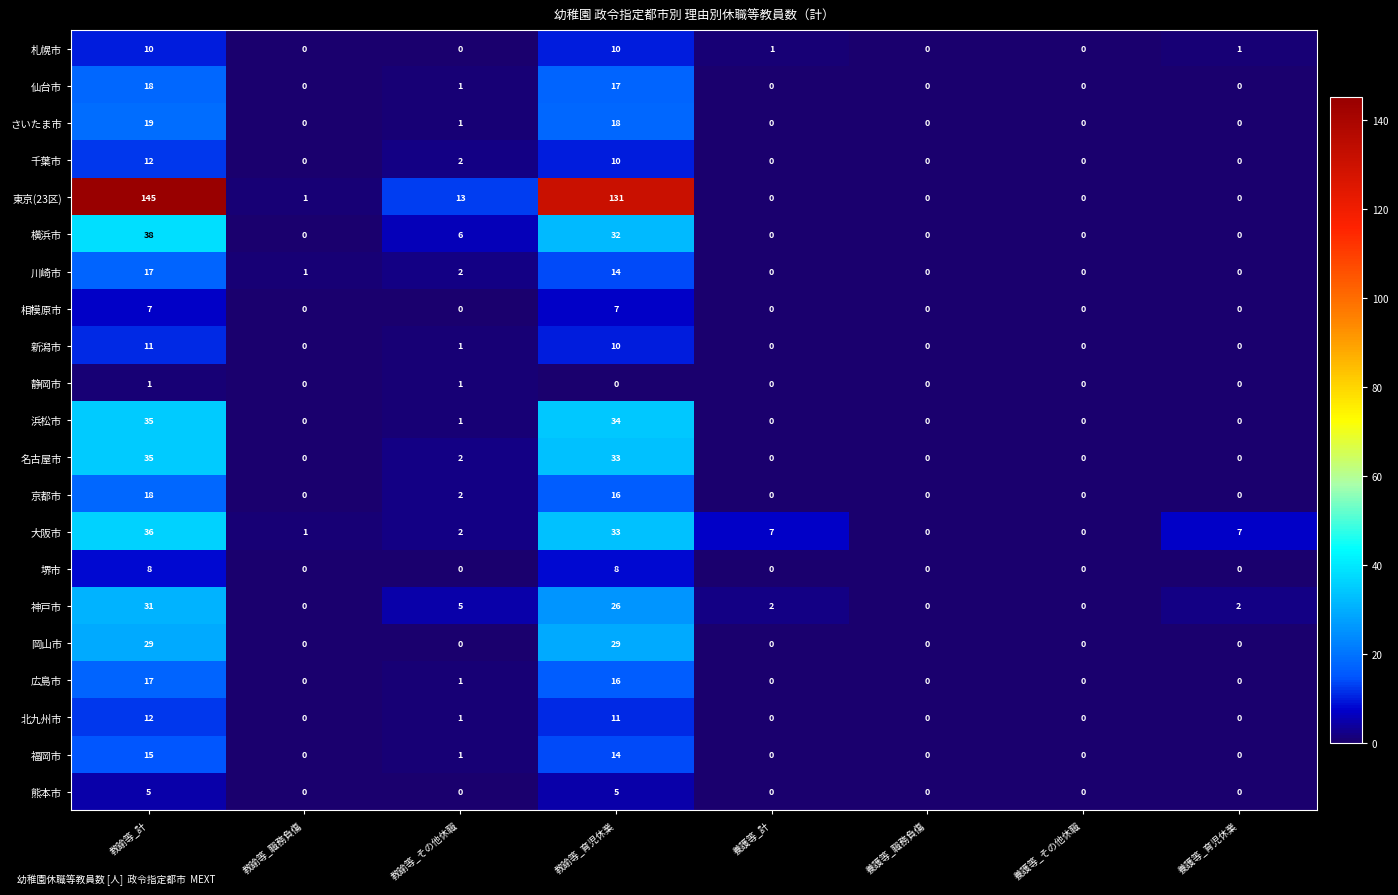

At which label does 広島市 reach its peak?

教諭等_計